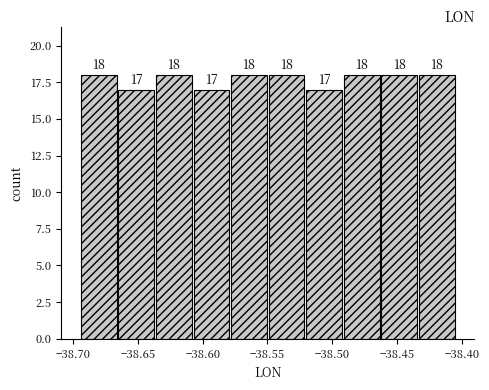

How tall is the bar that spans -38.490 to -38.465 on the x-axis? The bar edges are not printed on the chart, so give them approximately, as read against the axis.

18